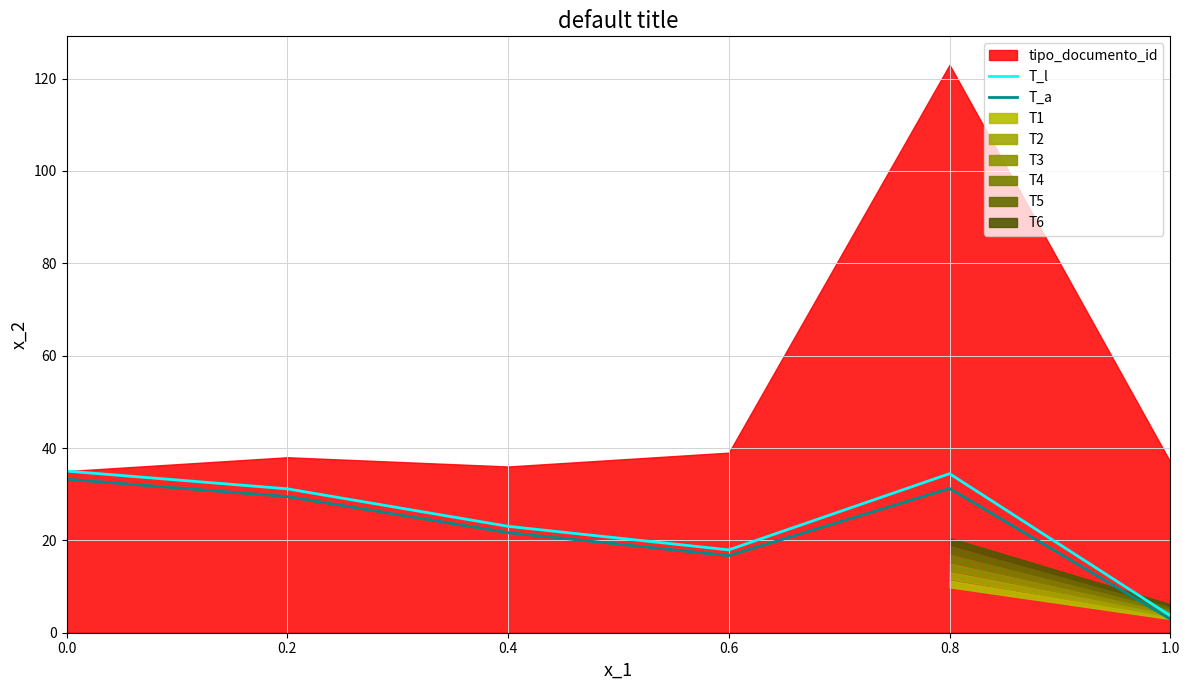

Reading left to right, extract all data points from this chart.

T_l: 0.0=35.0	0.2=31.2	0.4=23.0	0.6=17.9	0.8=34.4	1.0=3.7
T_a: 0.0=33.2	0.2=29.5	0.4=21.7	0.6=16.7	0.8=31.2	1.0=3.0